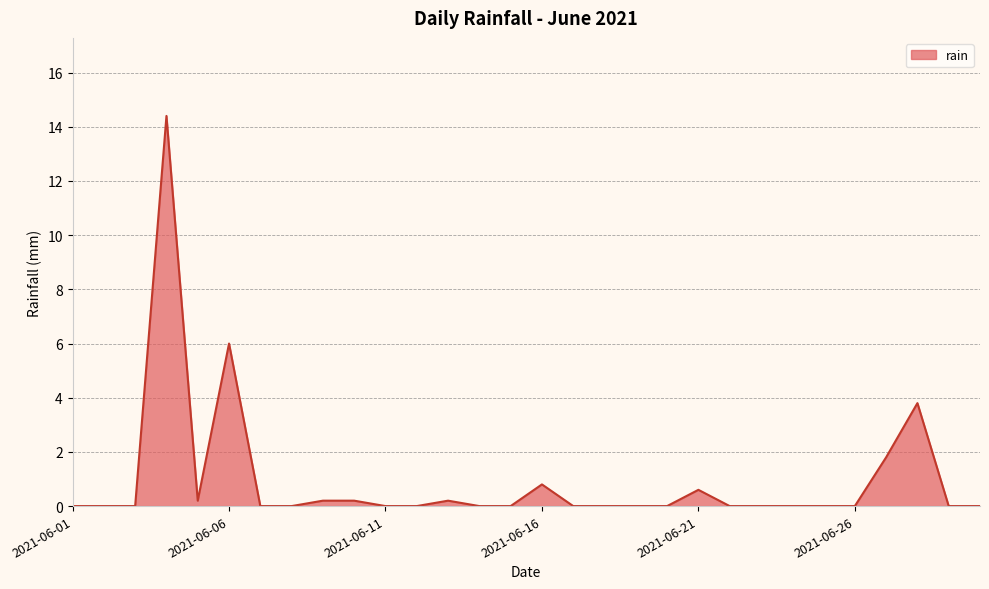

What is the greatest value displayed?

14.4